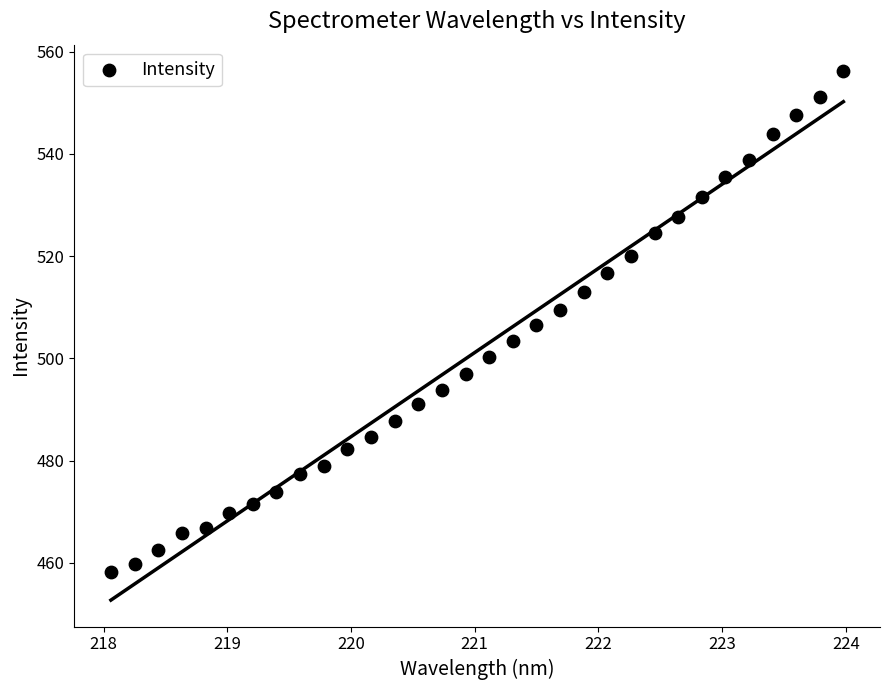

What is the range of Y values (max minus min)?

97.9